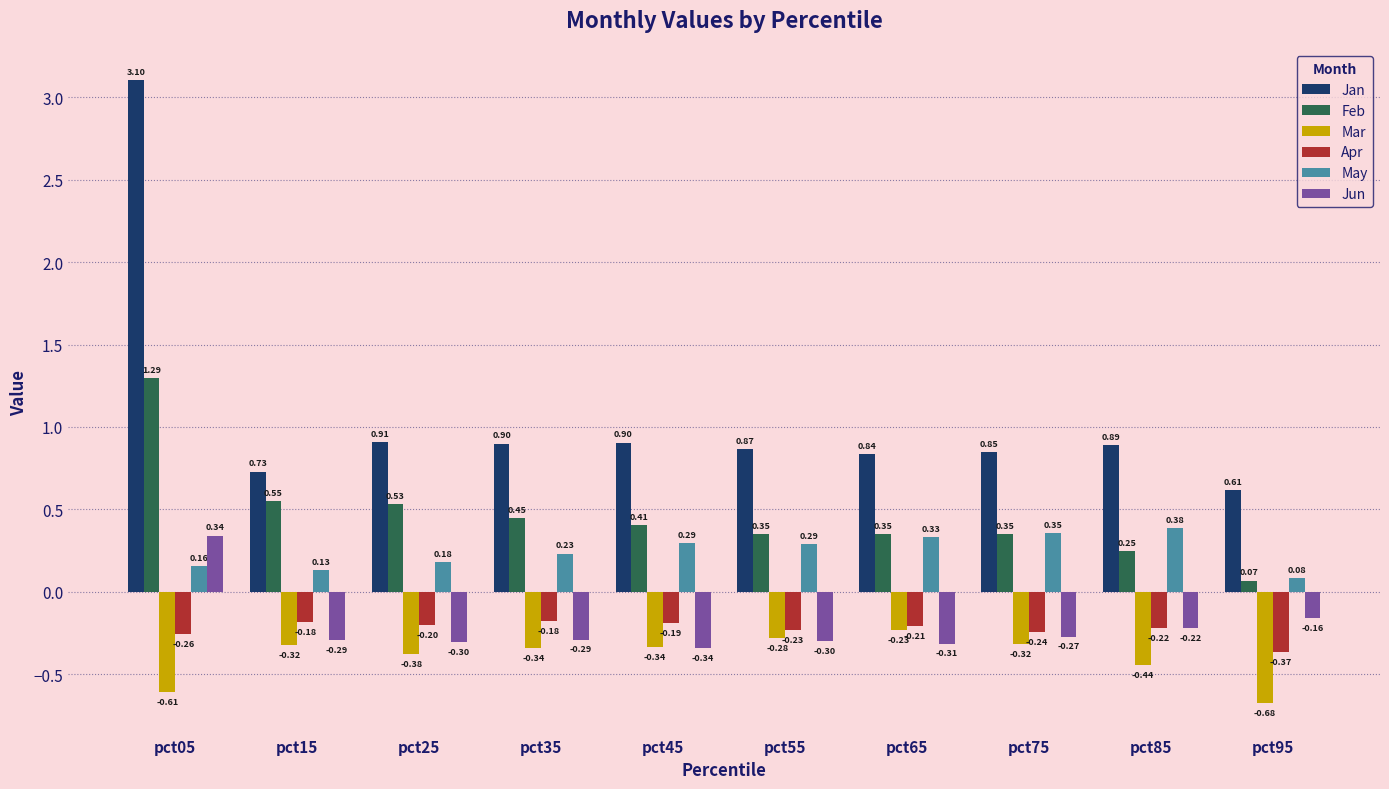

At which category is the sum across all series the highest?

pct05